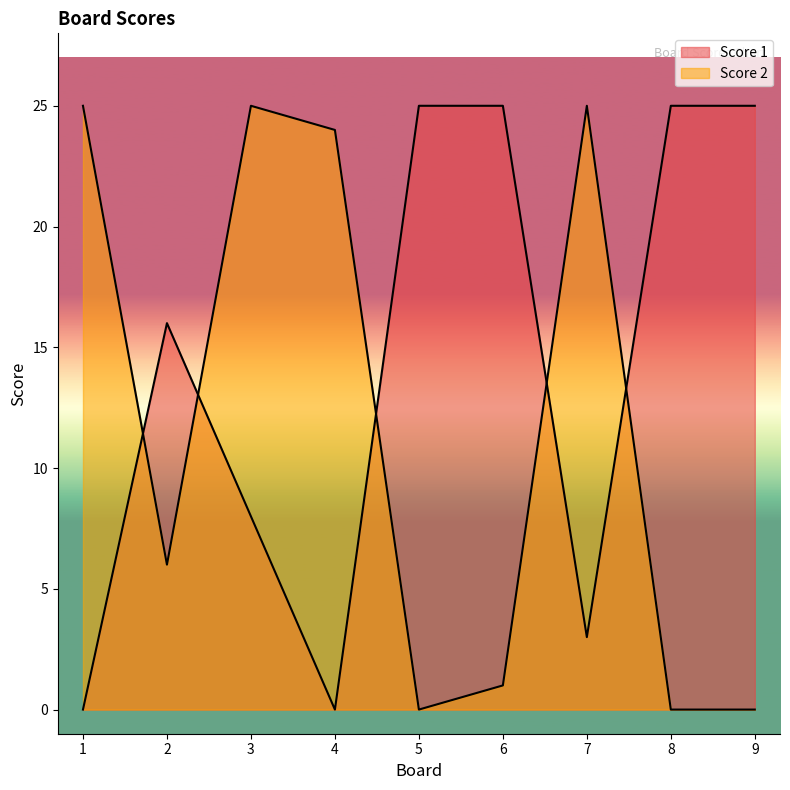

What are all the series names shown in the legend?

Score 1, Score 2